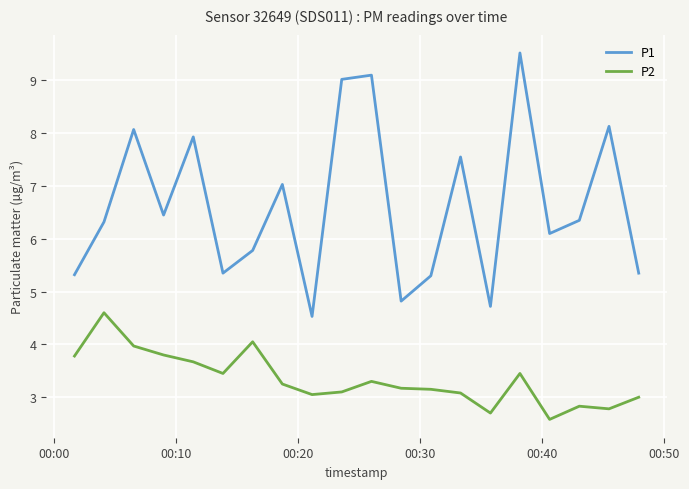

List the series in order of their overall mean, lowest first.

P2, P1